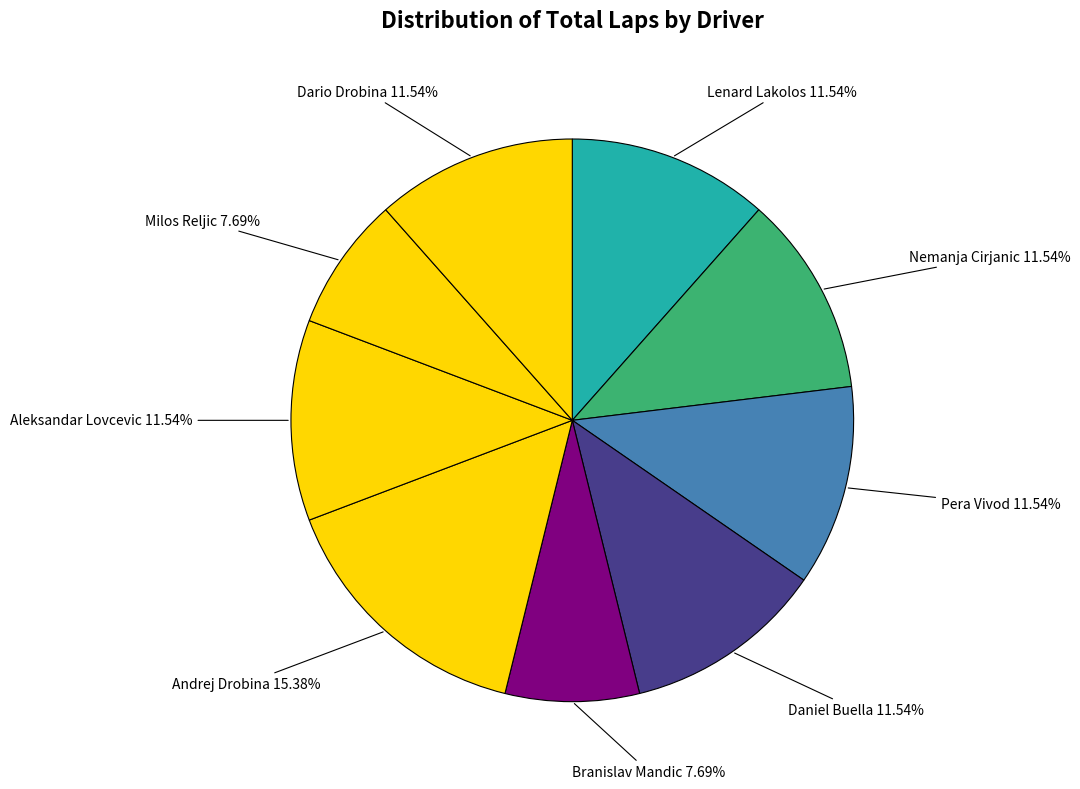

How many segments does this pie chart have?

9